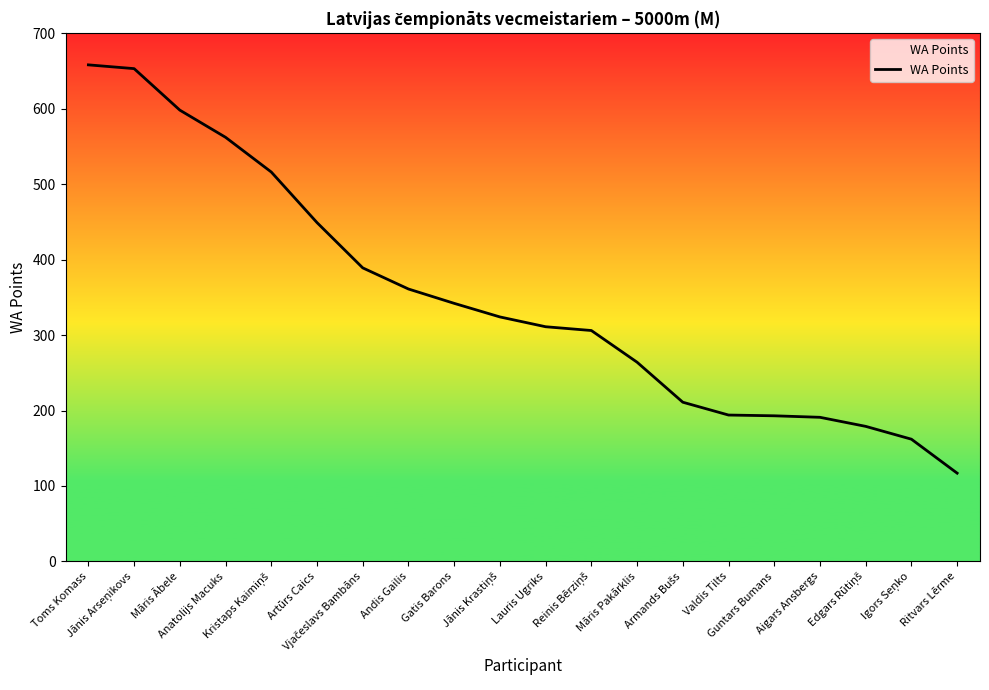

Does the chart display data point markers on the line(s)?

No